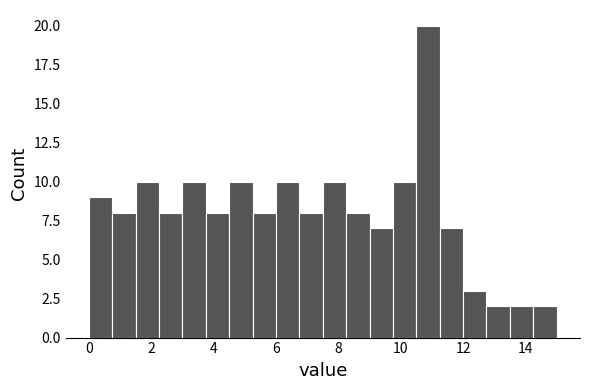

Around what value on the x-axis is the tallest bar? Give the approximate position of its centre, as read against the axis.

10.8